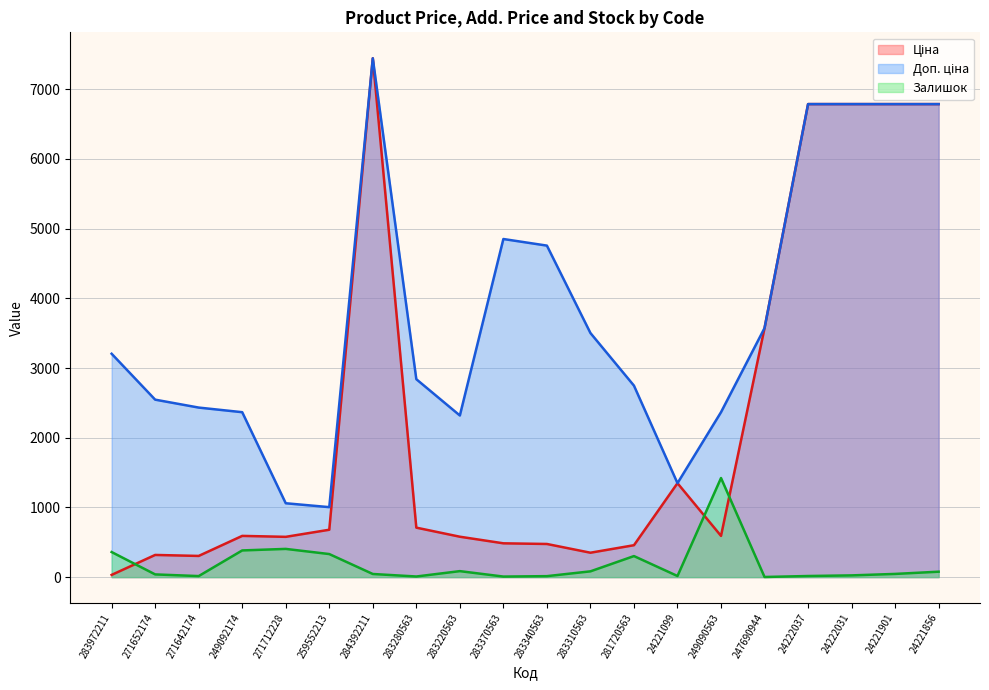

List the labels in order of Ціна value, smallest first.

283972211, 271642174, 271652174, 283310563, 281720563, 283340563, 283370563, 271712228, 283220563, 249092174, 249090563, 259552213, 283280563, 24221099, 247690944, 24222037, 24222031, 24221901, 24221856, 284392211